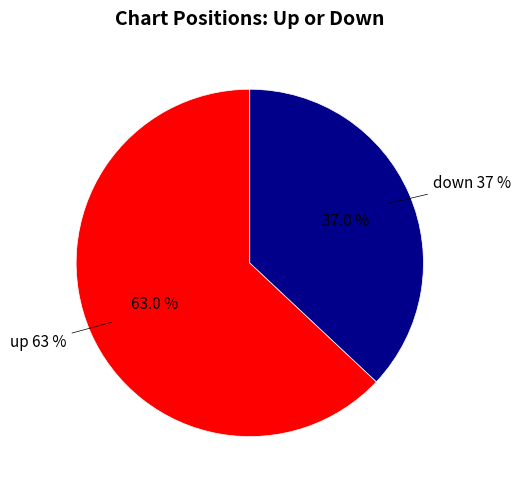

To the nearest percent, what is the average slice percentage?

50%